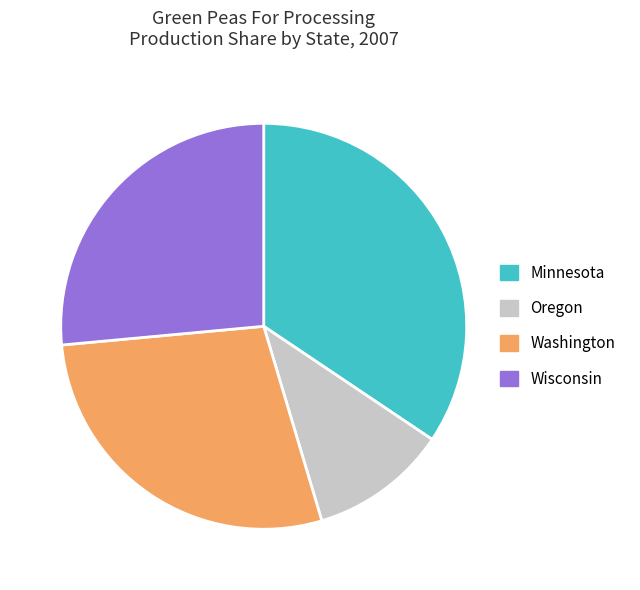

Do Minnesota and Wisconsin together represent more than half of the pie?

Yes